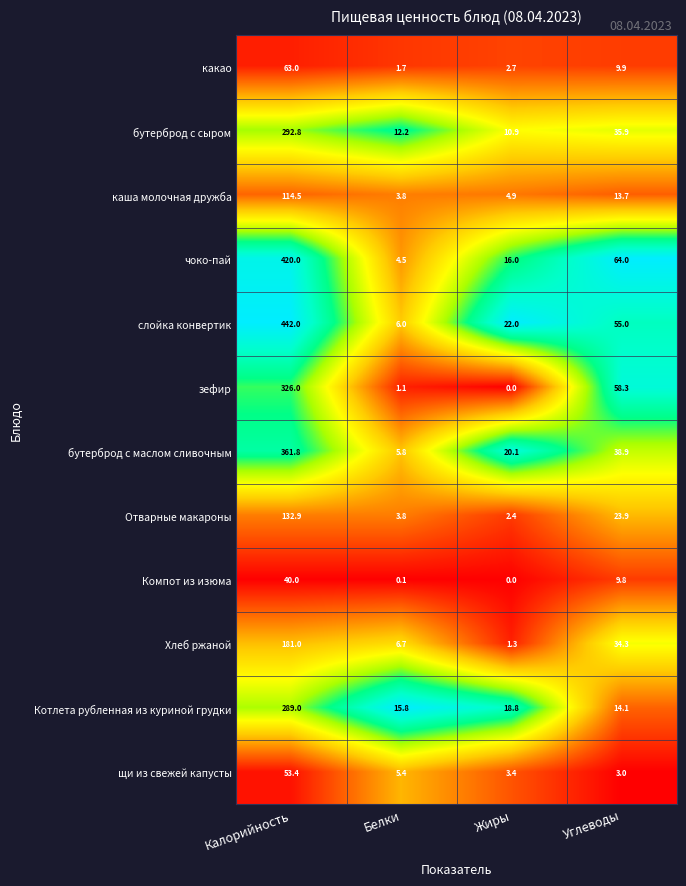

Between Жиры and Углеводы, which series saw the biggest shift?

зефир